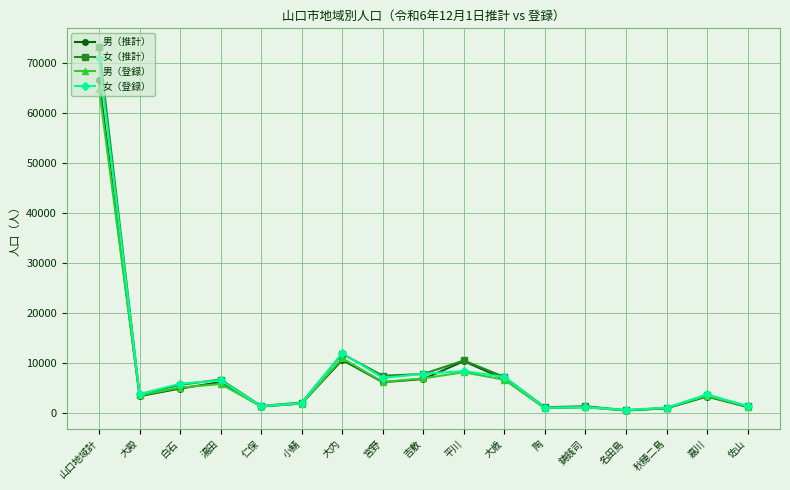

Between 大殿 and 宮野, which series saw the biggest shift?

女（推計）